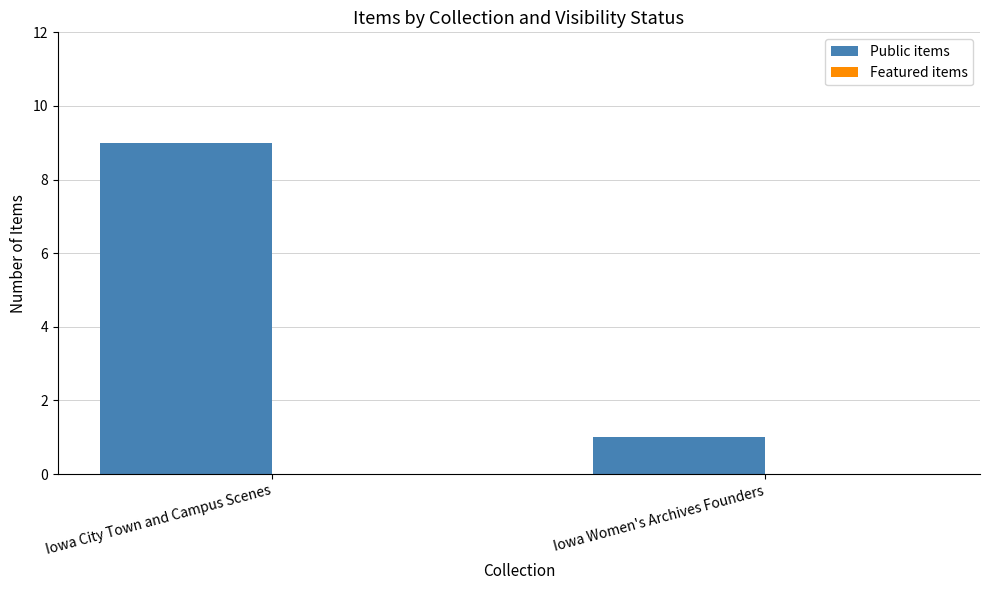

Reading left to right, list all the values displayed in this chart.

9	1